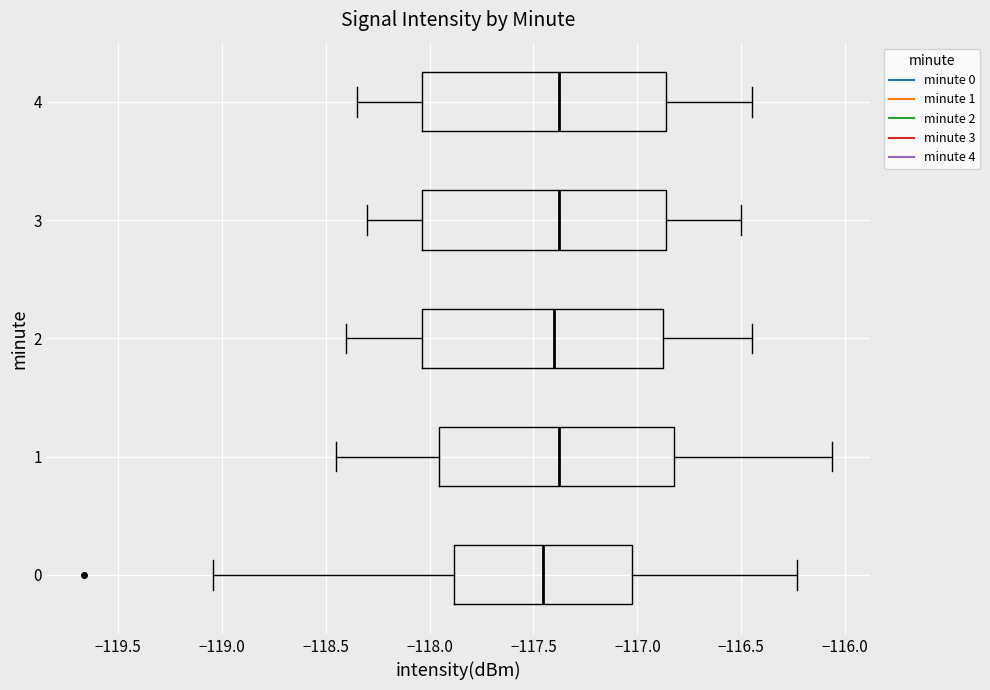

Reading bottom to top, read every box against the x-axis: the position of its median line, the range the box covers, and the ends of its whiskers. The values are not printed on the chart, so give them approximately, as read against the axis.

0: median -117.45, box -117.90 to -117.05, whiskers -119.05 to -116.25
1: median -117.35, box -117.95 to -116.80, whiskers -118.45 to -116.05
2: median -117.40, box -118.05 to -116.85, whiskers -118.40 to -116.45
3: median -117.35, box -118.05 to -116.85, whiskers -118.30 to -116.50
4: median -117.35, box -118.05 to -116.85, whiskers -118.35 to -116.45